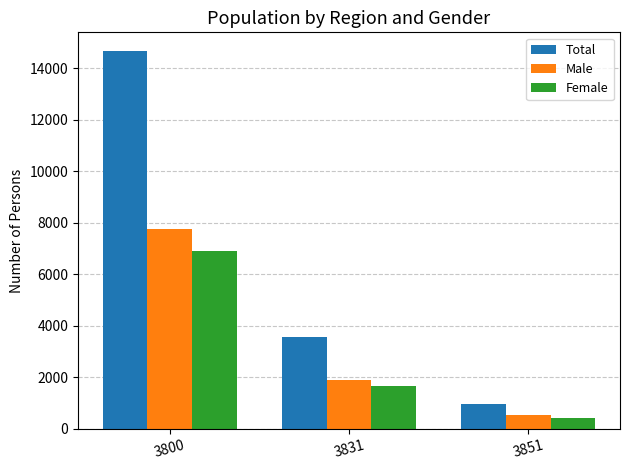

Which series has the largest range (max minus min)?

Total